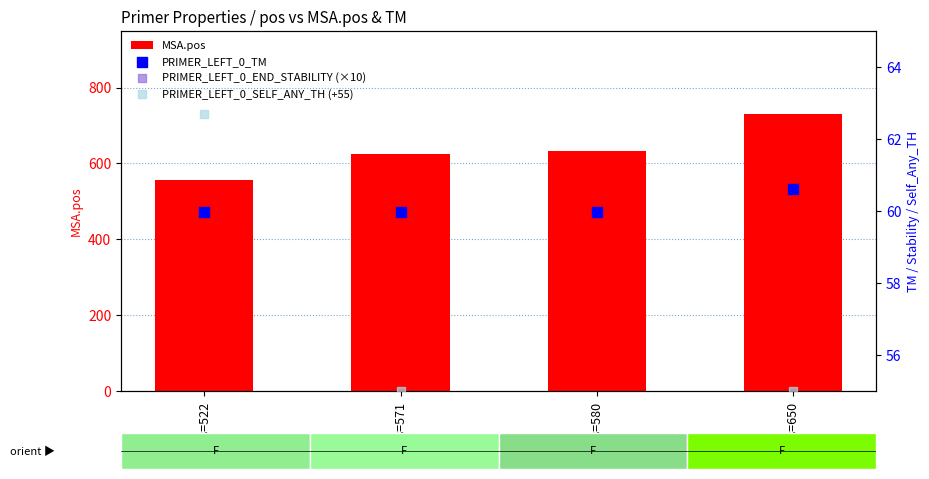

Which series reaches the minimum Y coordinate?

PRIMER_LEFT_0_END_STABILITY (×10)